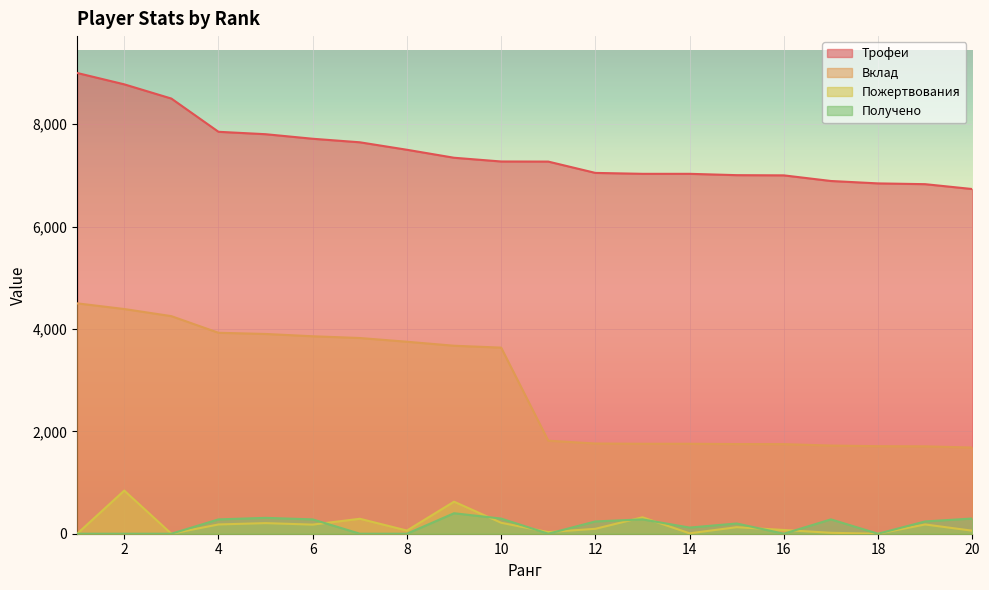

What is the minimum value for Трофеи?

6733